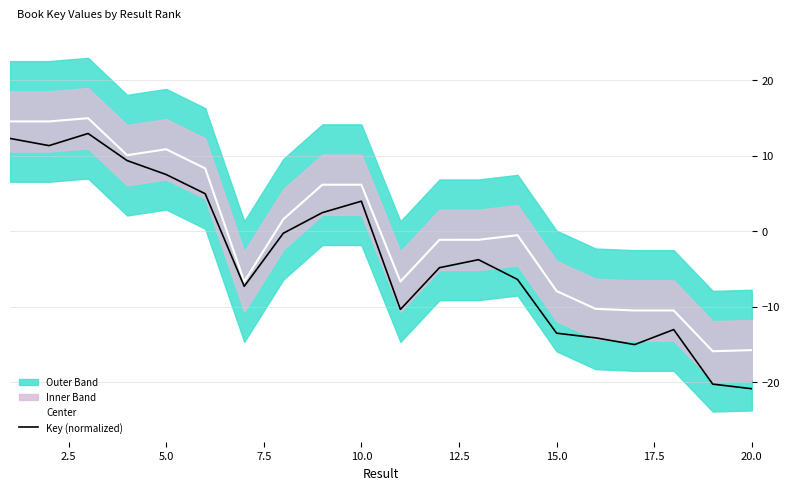

What is the maximum value for Key (normalized)?

12.9